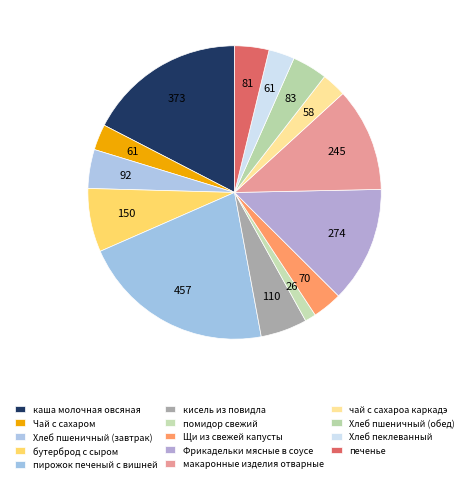

Is it true that макаронные изделия отварные is 26% of the pie?

False